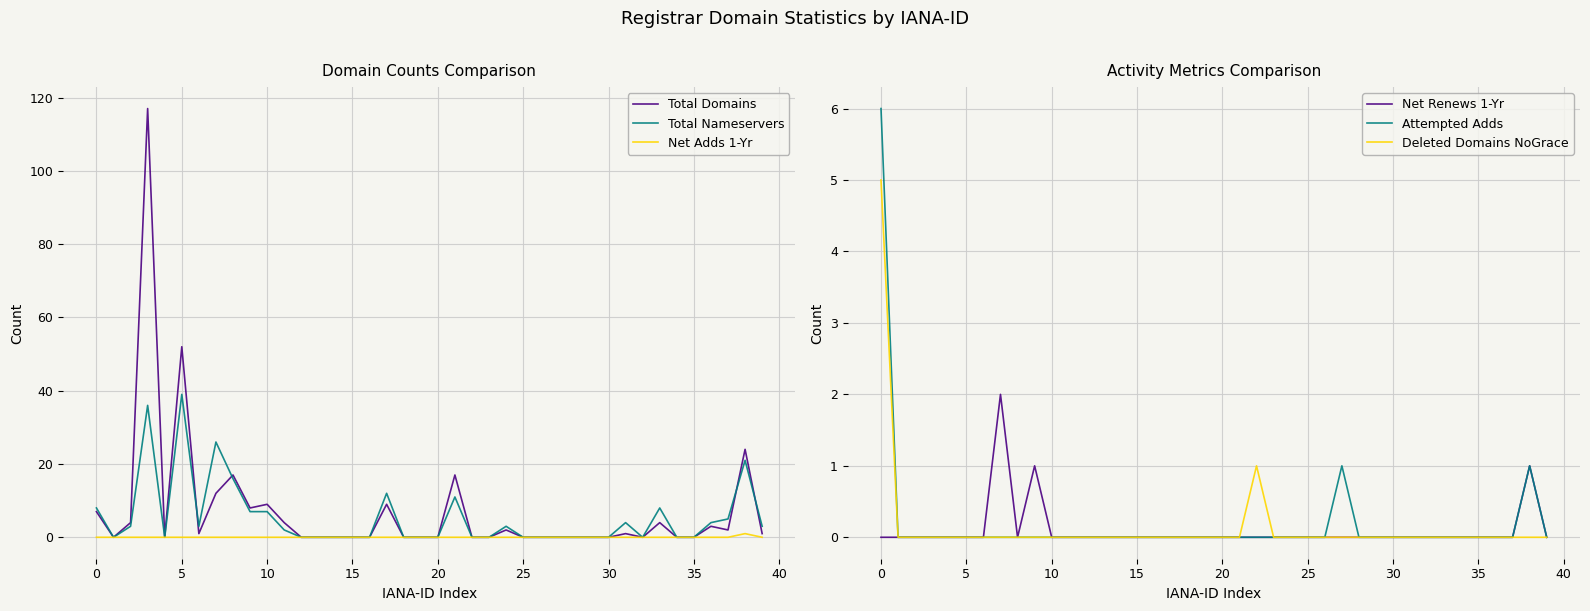

How many values in the Total Domains series exceed 0?

19